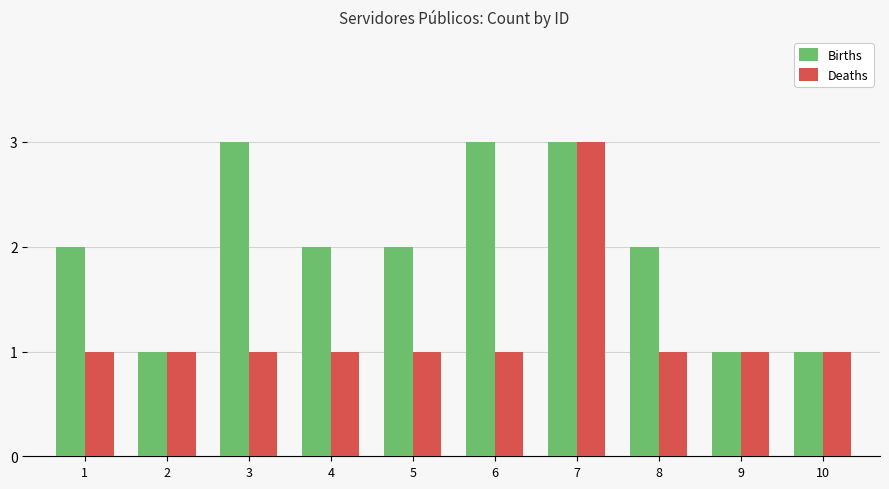

Count the number of data series in this chart.

2